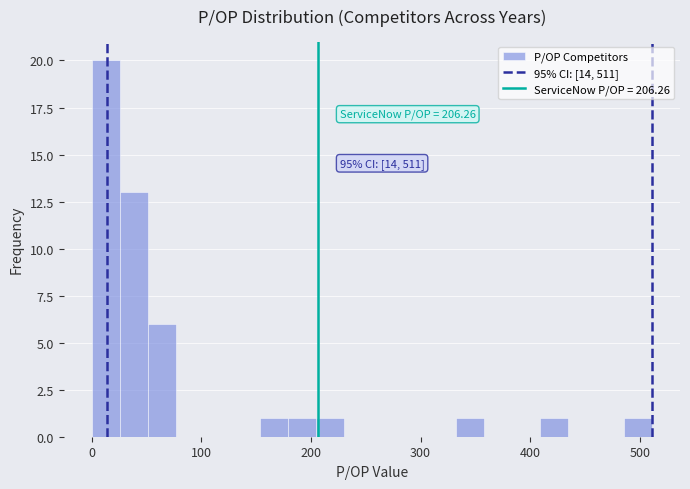

Around what value on the x-axis is the tallest bar? Give the approximate position of its centre, as read against the axis.

10